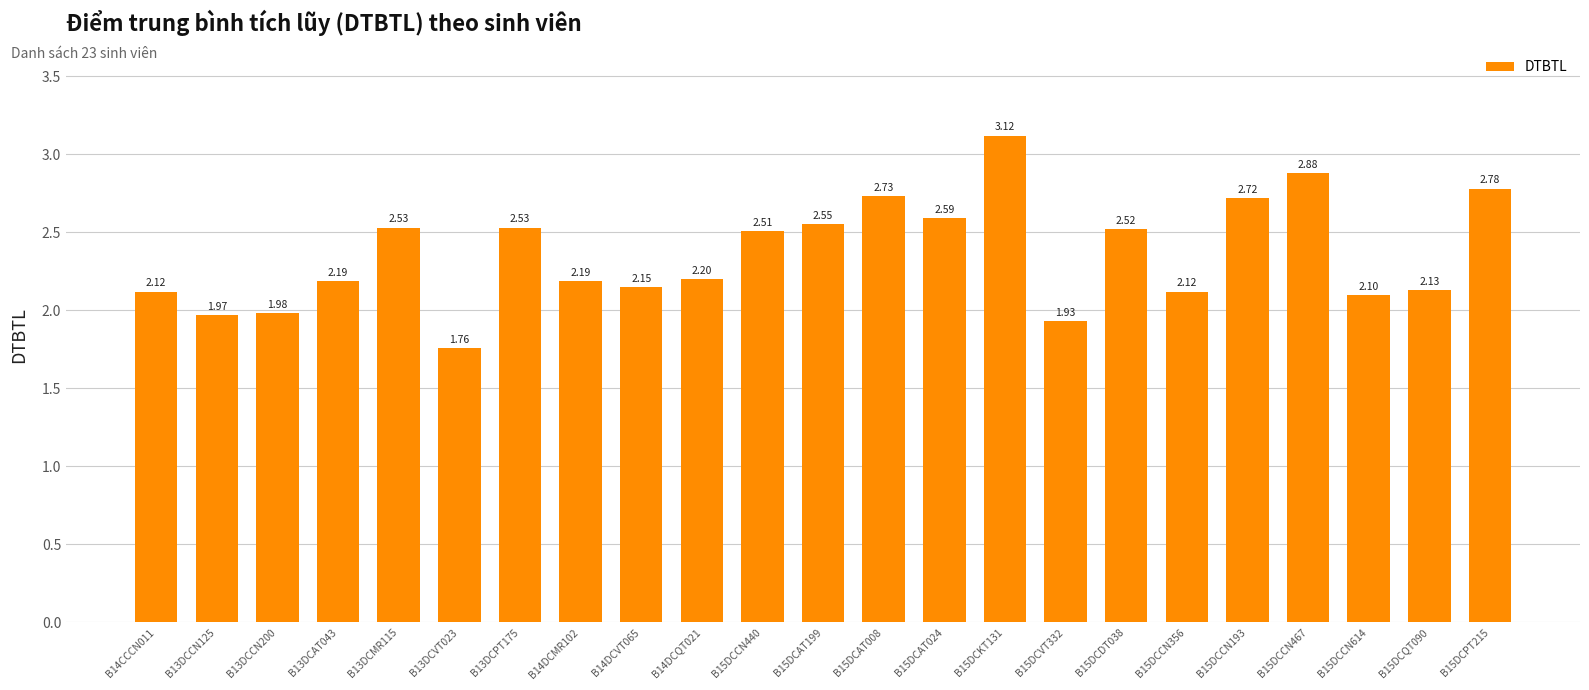

What is the difference between the values at B15DCVT332 and B14DCQT021?

0.3